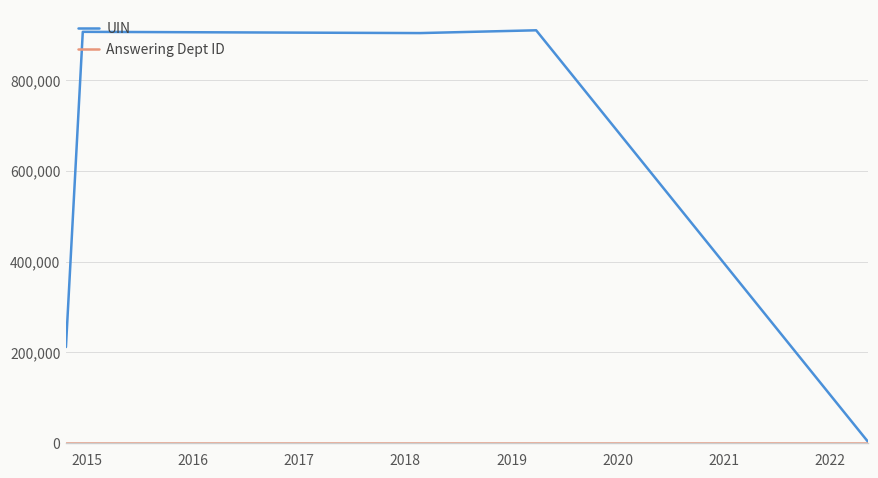

Which series has the largest total across all categories?

UIN